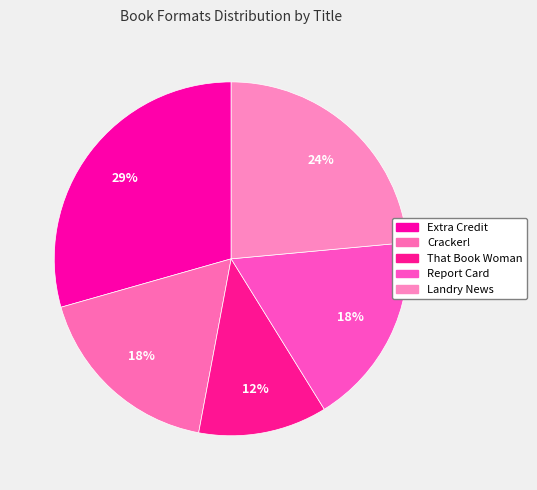

To the nearest percent, what is the combined percentage of That Book Woman and Cracker!?

29%